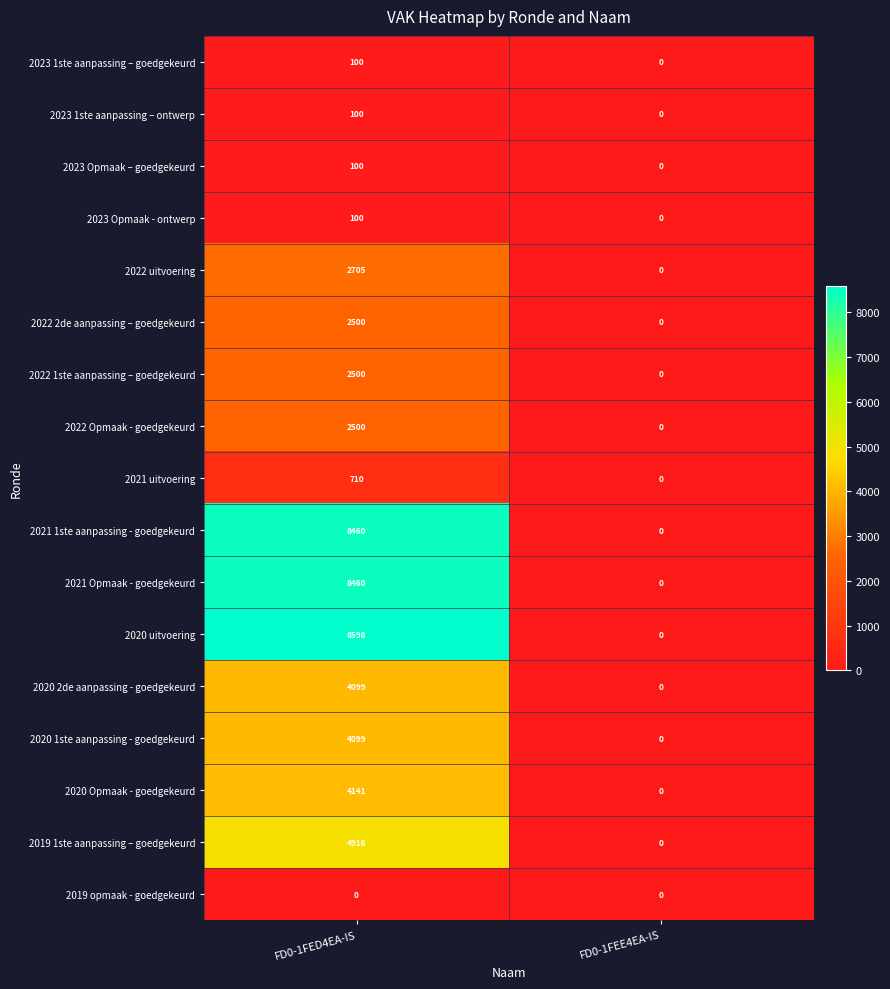

What is the average value of the 2022 Opmaak - goedgekeurd series?

1250